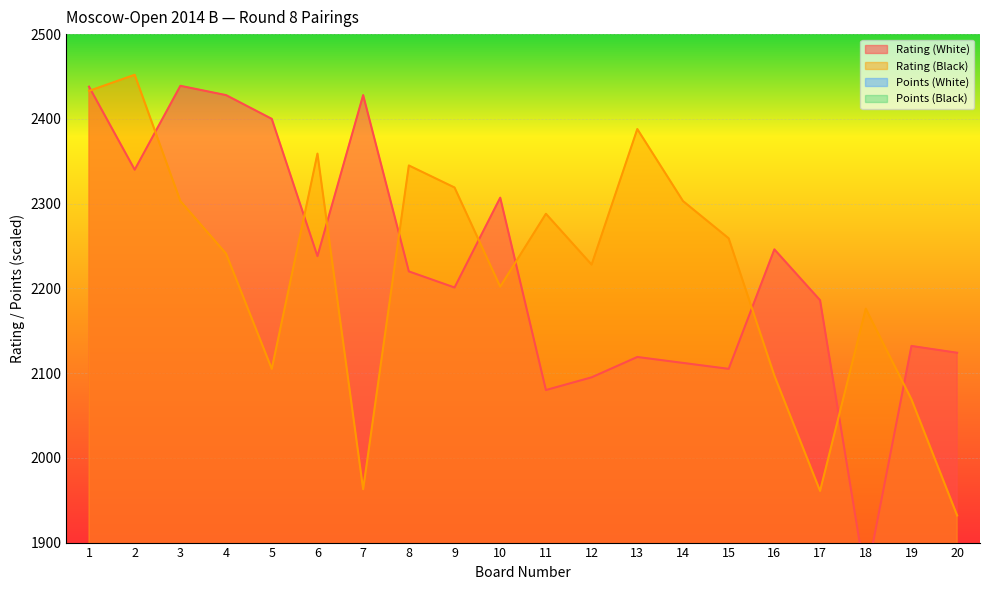

At how many categories does at least one series exceed 220?

20